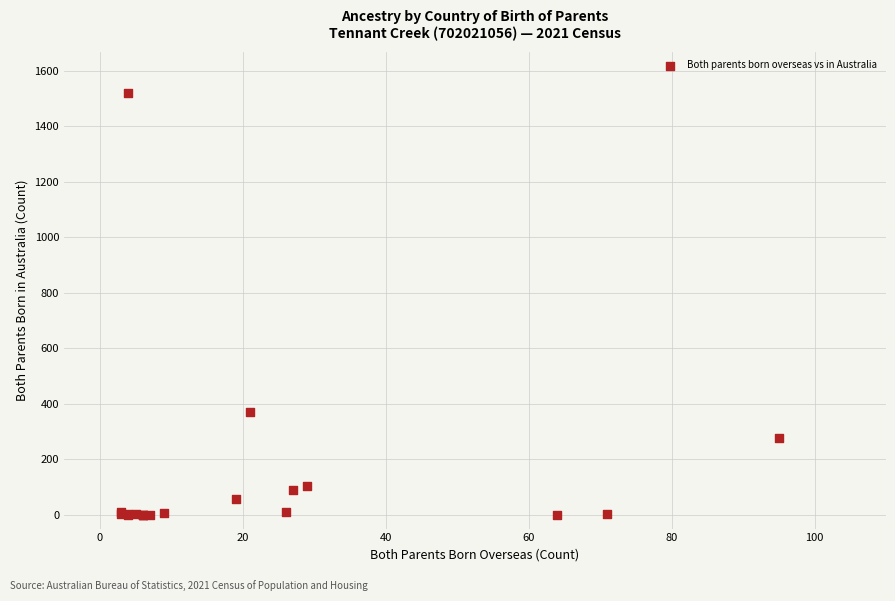

What Y value in the scatter plot is closest to 760?

370